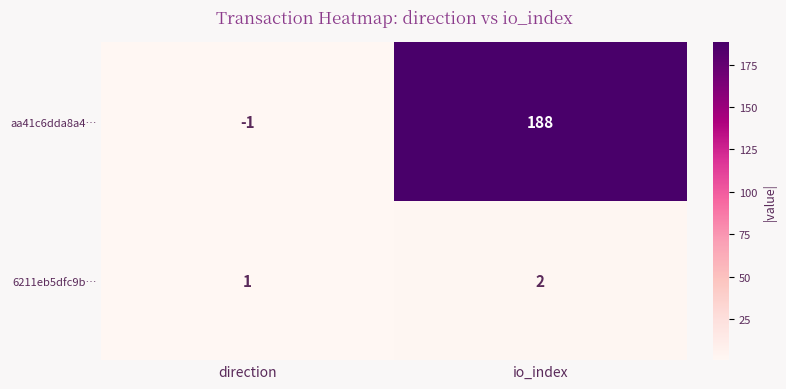

At how many categories does at least one series exceed 17?

1